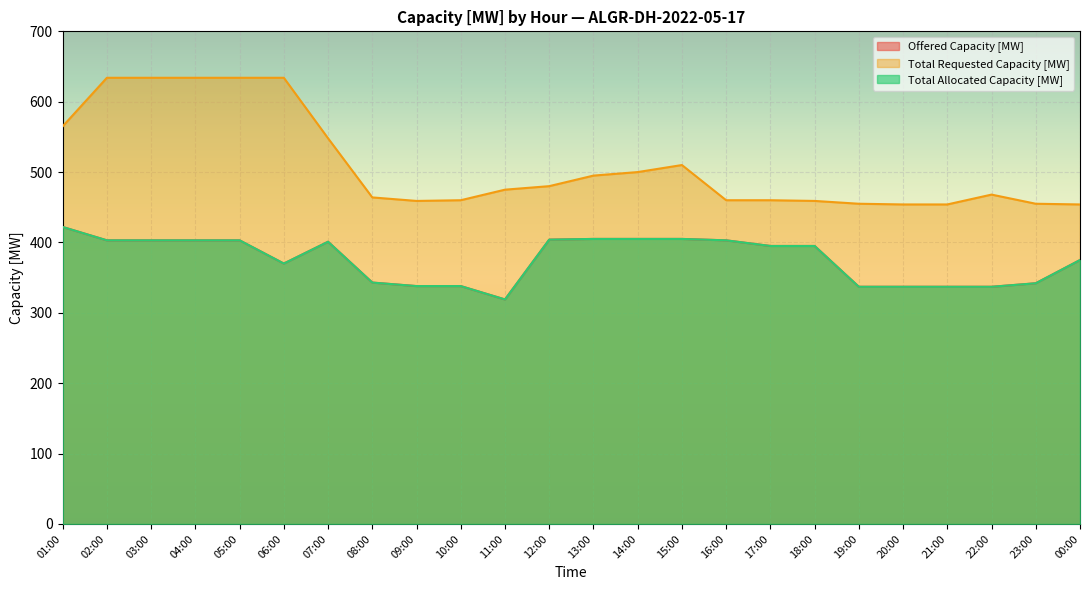

Where is Total Requested Capacity [MW] nearest to the value 544?

07:00